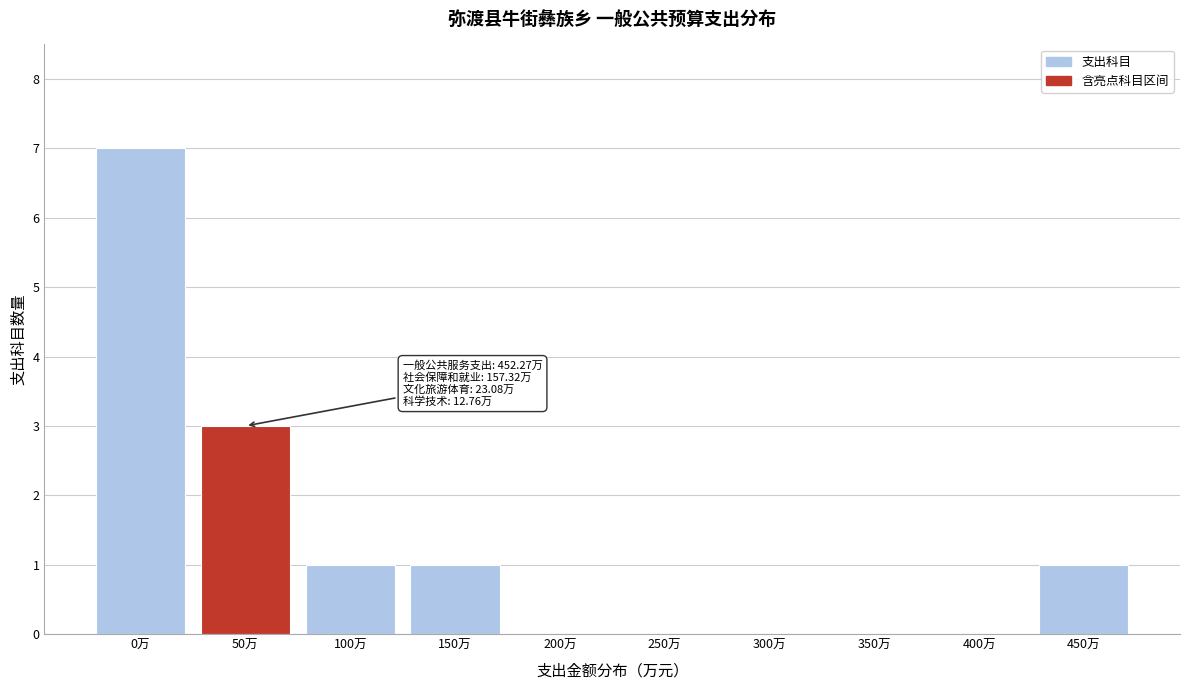

Reading left to right, list all the values displayed in this chart.

0万=7	50万=3	100万=1	150万=1	200万=0	250万=0	300万=0	350万=0	400万=0	450万=1